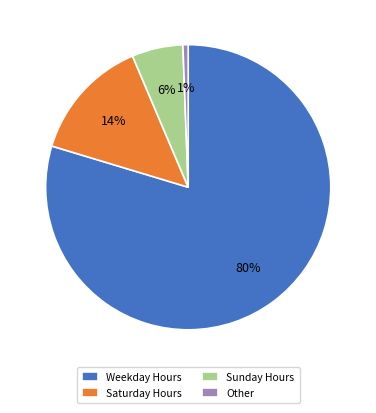

Is the sum of Other and Sunday Hours greater than half?

No